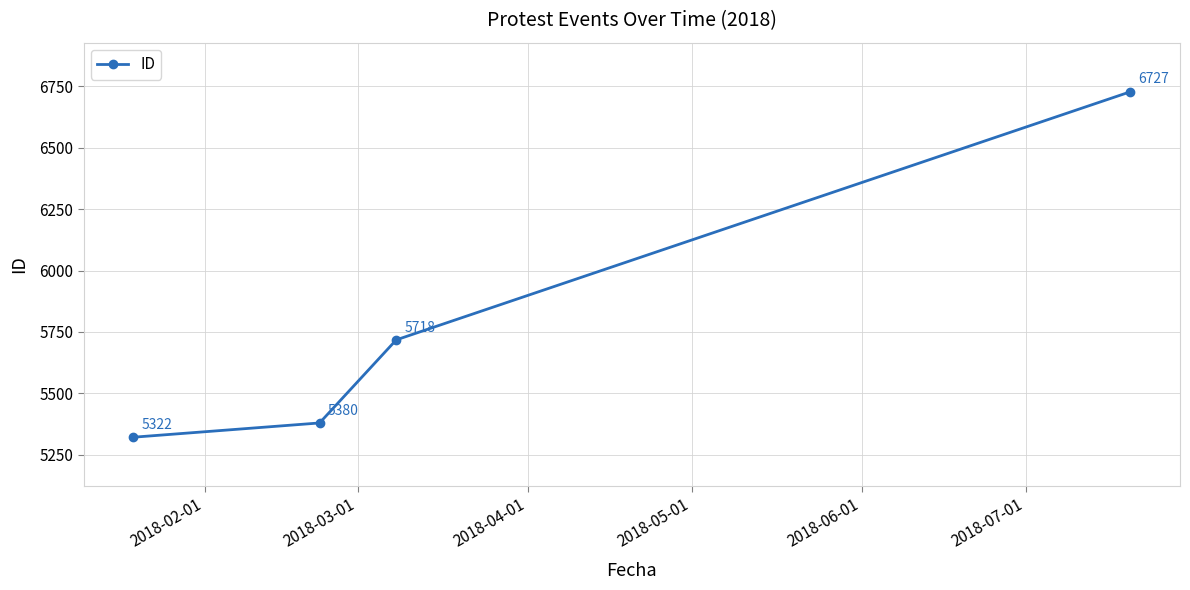

What is the difference between the second highest and minimum values?

396